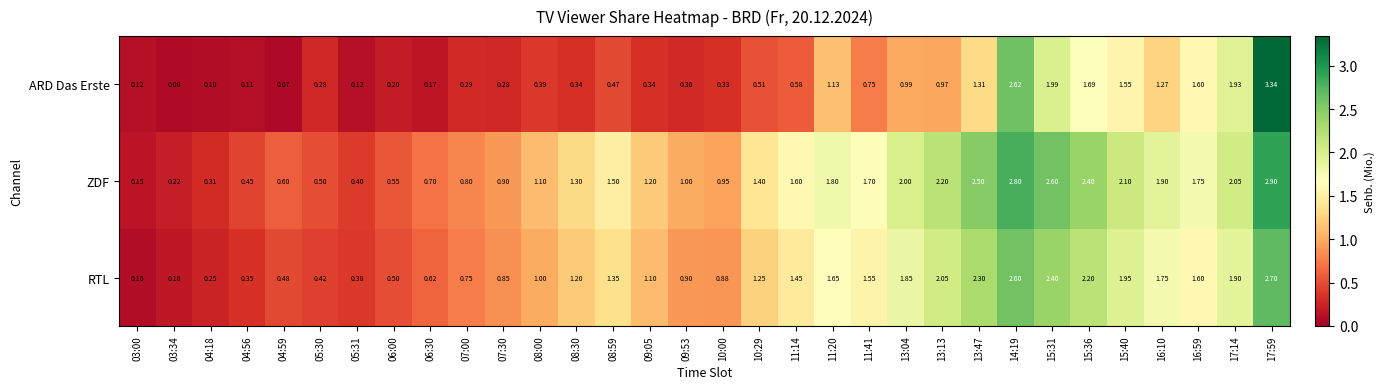

Rank the series by their average value, from highest to lowest.

ZDF, RTL, ARD Das Erste